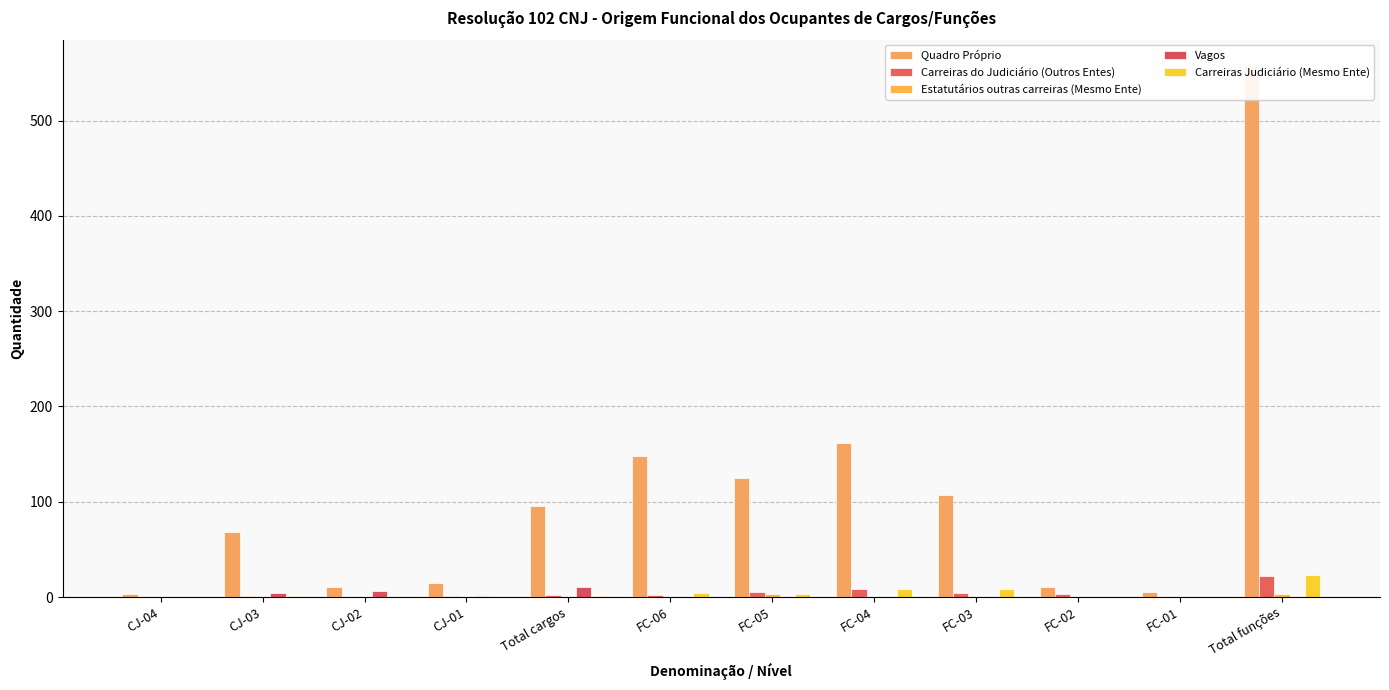

What is the difference between the highest and lowest values at CJ-03?

68